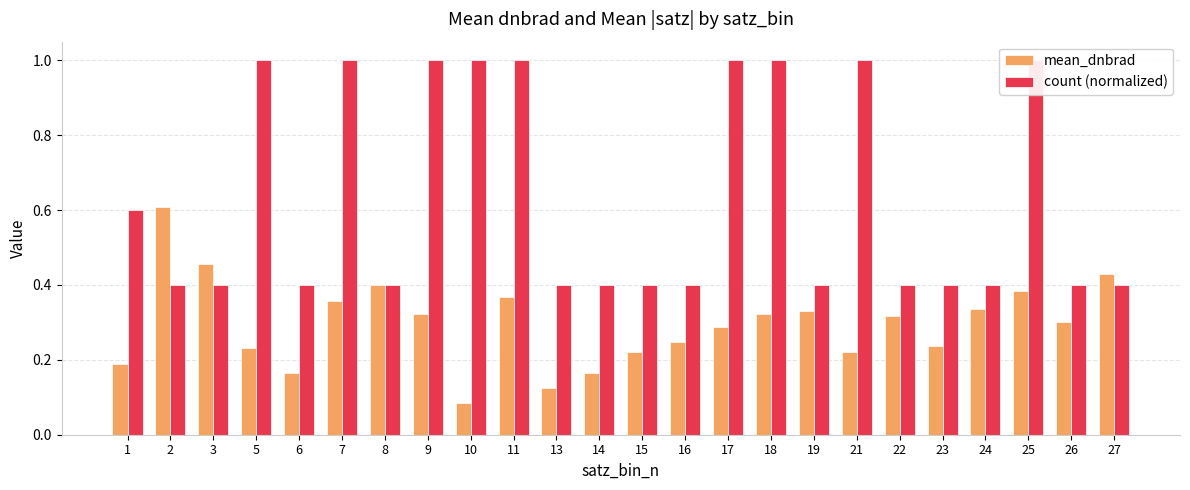

Reading right to left, transcribe all the data shown in this chart.

mean_dnbrad: 0.4	0.3	0.4	0.3	0.2	0.3	0.2	0.3	0.3	0.3	0.2	0.2	0.2	0.1	0.4	0.1	0.3	0.4	0.4	0.2	0.2	0.5	0.6	0.2
count (normalized): 0.4	0.4	1.0	0.4	0.4	0.4	1.0	0.4	1.0	1.0	0.4	0.4	0.4	0.4	1.0	1.0	1.0	0.4	1.0	0.4	1.0	0.4	0.4	0.6